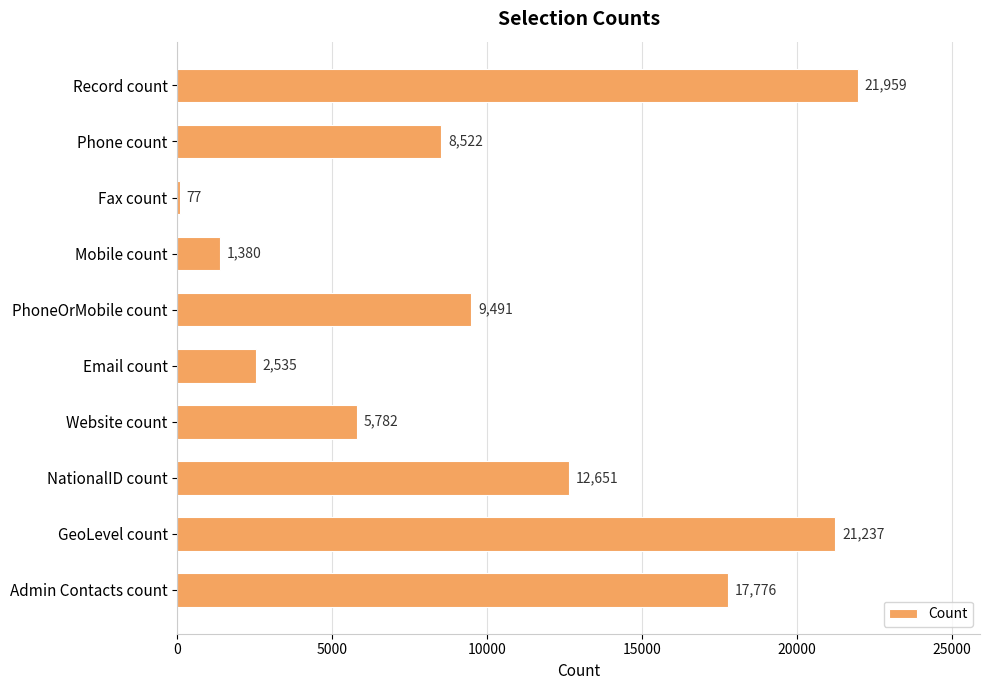

The value at Mobile count is 1380. True or false?

True